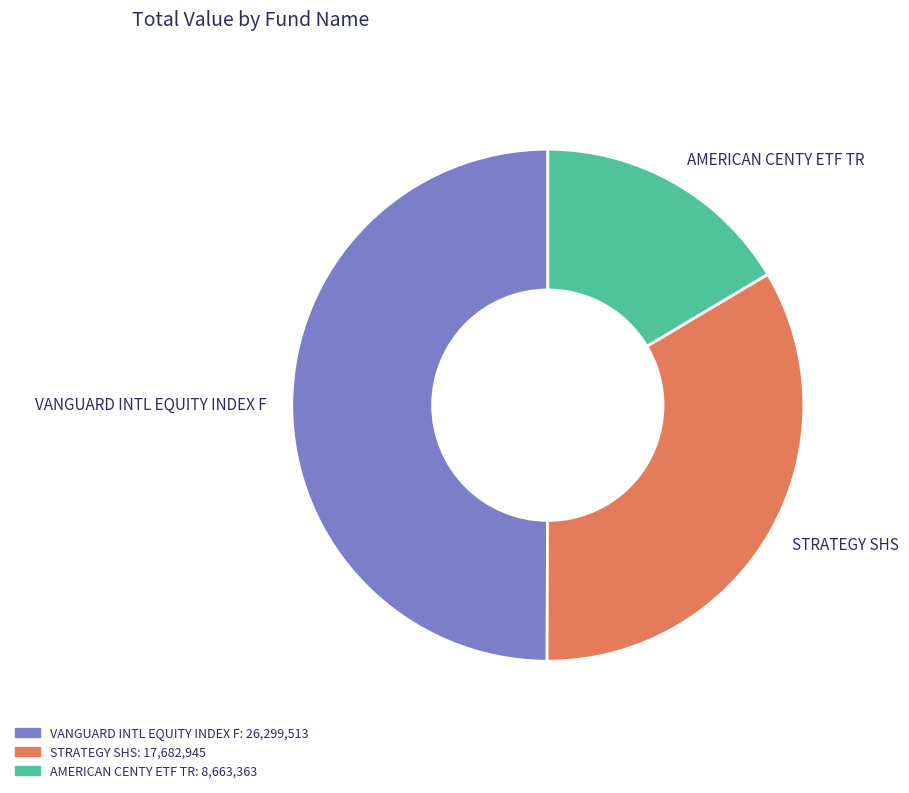

Between AMERICAN CENTY ETF TR and VANGUARD INTL EQUITY INDEX F, which is larger?

VANGUARD INTL EQUITY INDEX F